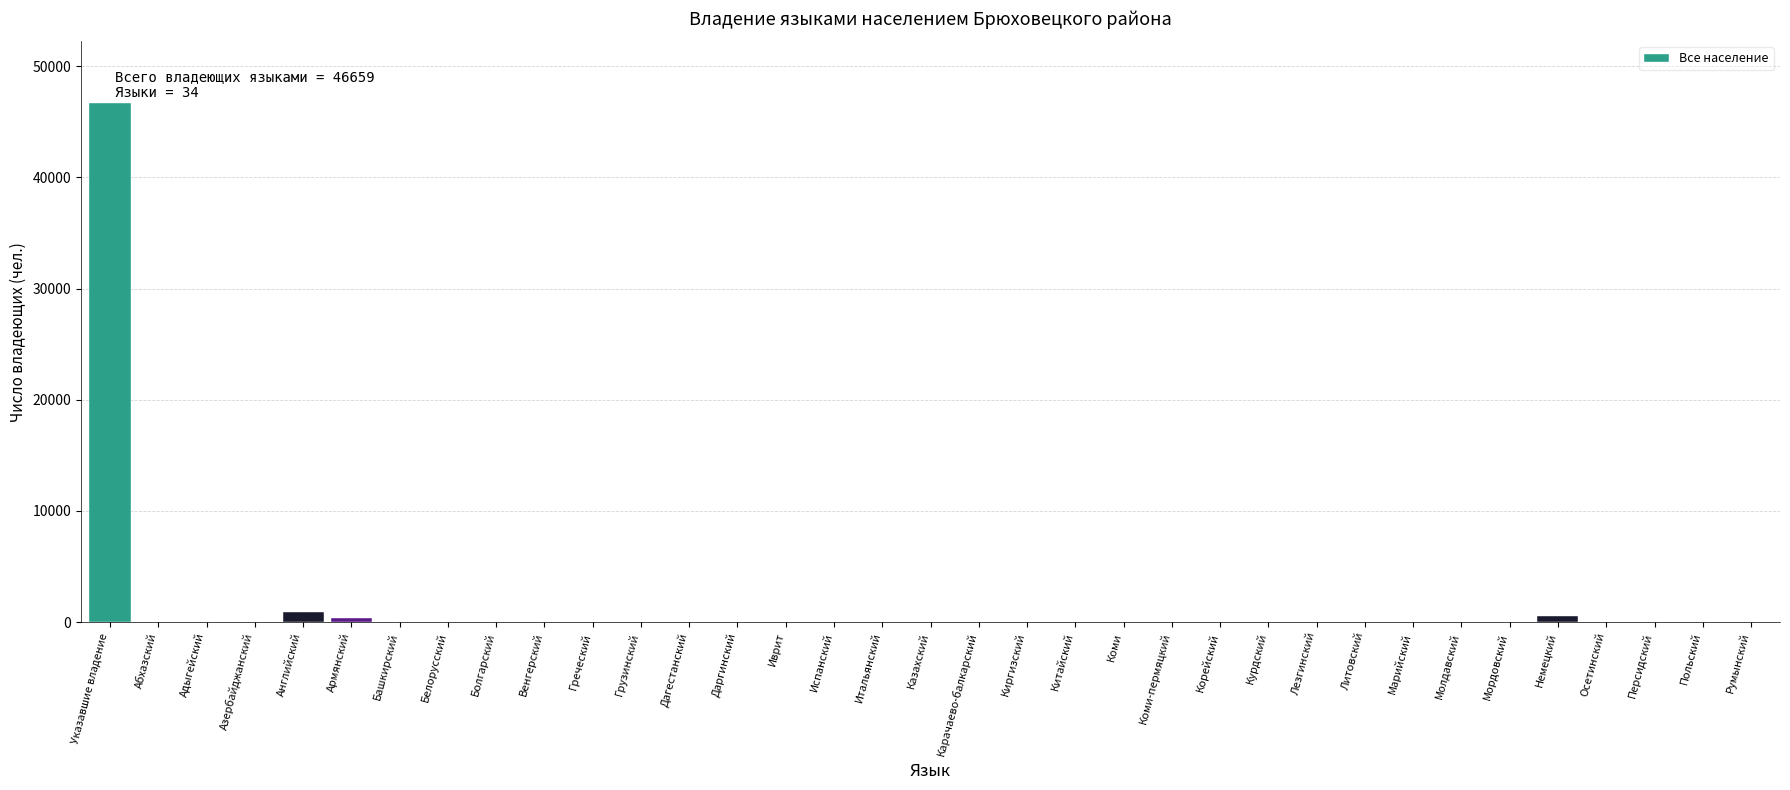

What is the maximum value shown in the chart?

46659